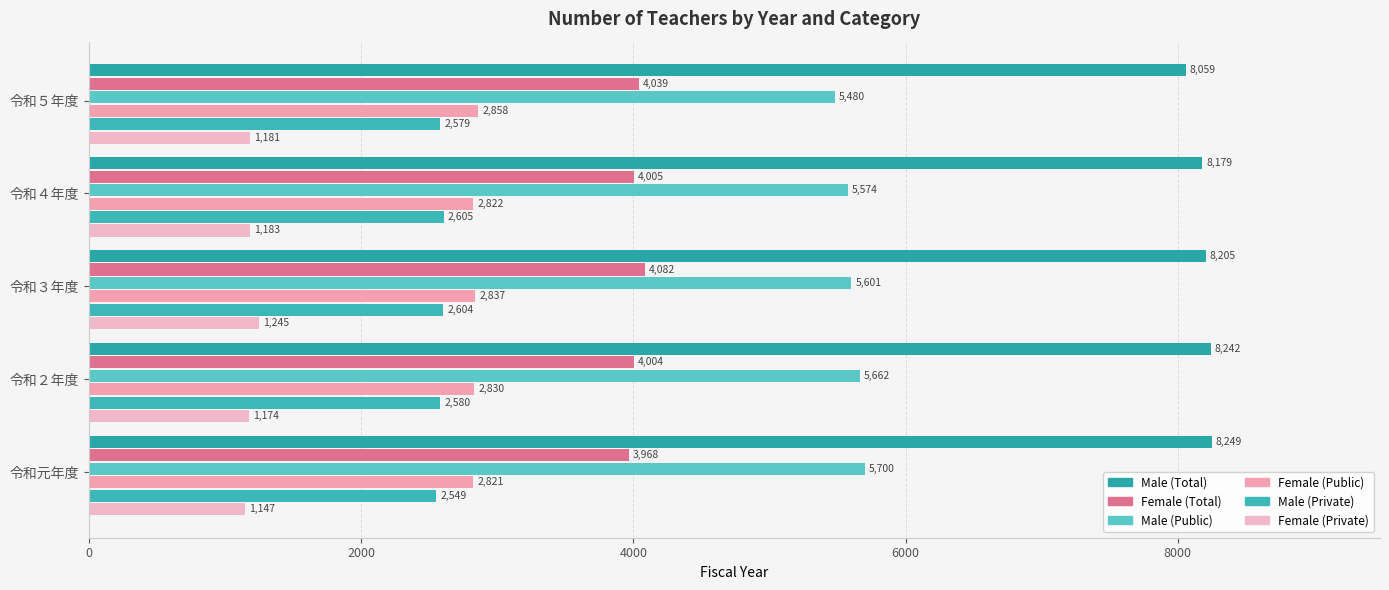

Reading left to right, what are all the values shown in this chart?

Male (Total): 8249	8242	8205	8179	8059
Female (Total): 3968	4004	4082	4005	4039
Male (Public): 5700	5662	5601	5574	5480
Female (Public): 2821	2830	2837	2822	2858
Male (Private): 2549	2580	2604	2605	2579
Female (Private): 1147	1174	1245	1183	1181